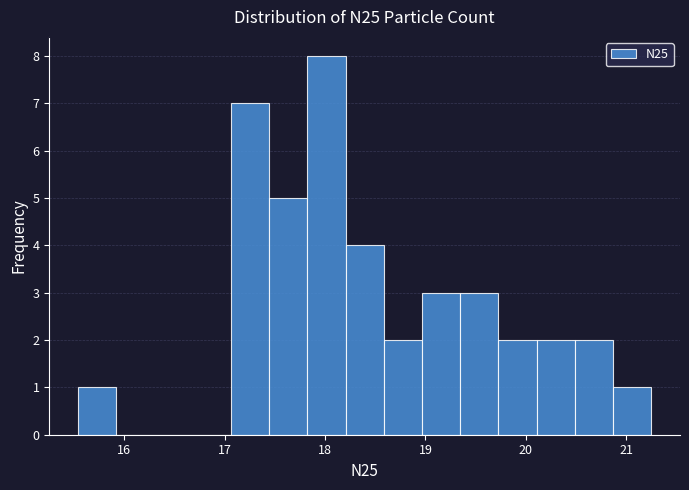

Around what value on the x-axis is the tallest bar? Give the approximate position of its centre, as read against the axis.

18.0